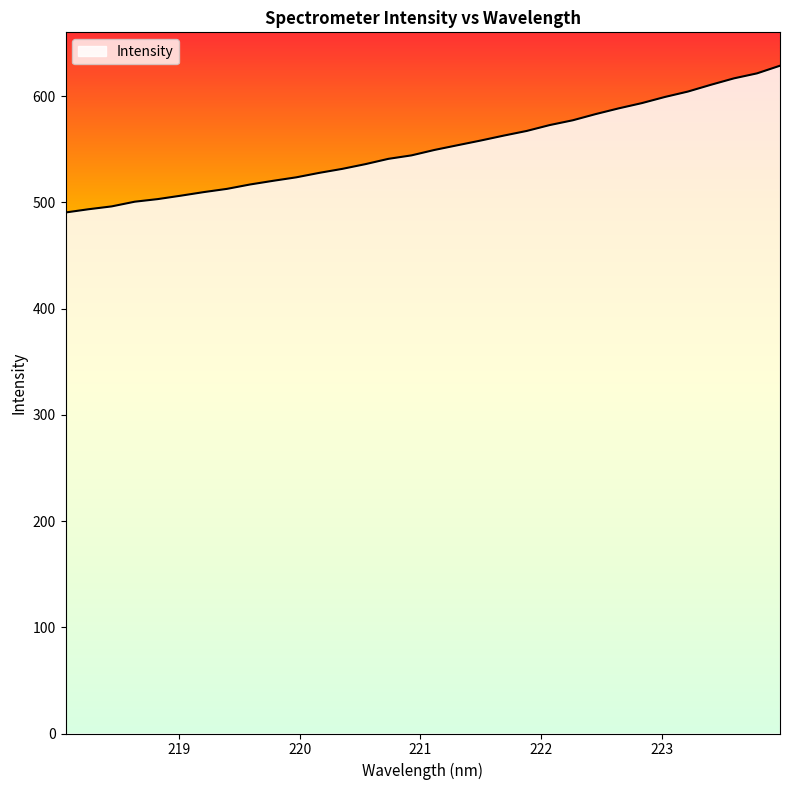

What is the greatest value displayed?

628.8